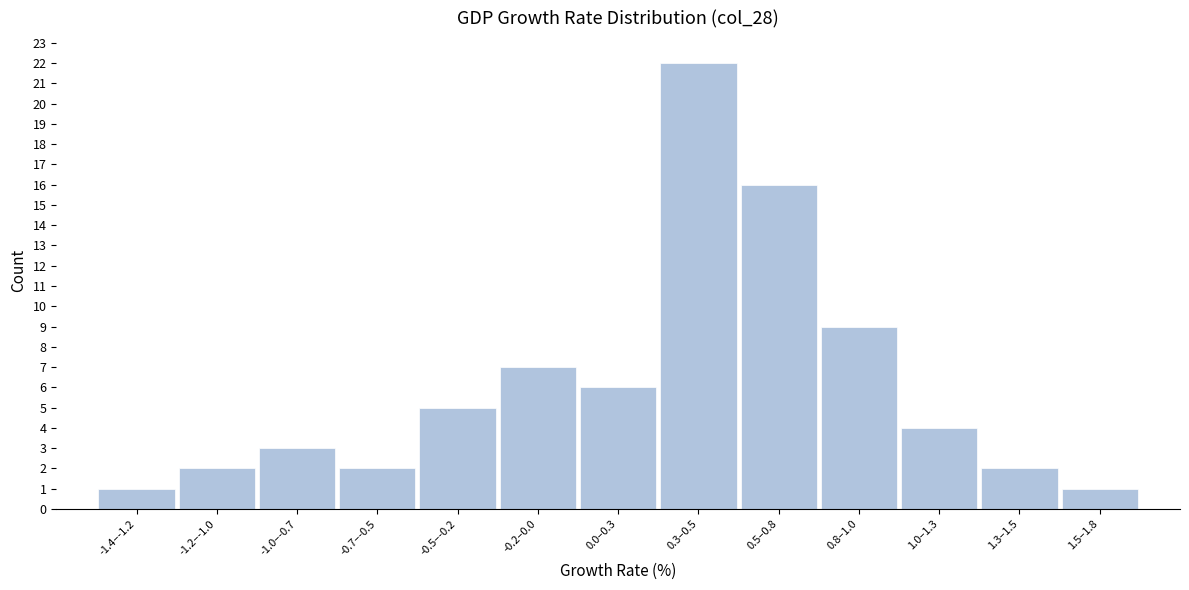

Reading left to right, what are all the values shown in this chart?

1	2	3	2	5	7	6	22	16	9	4	2	1